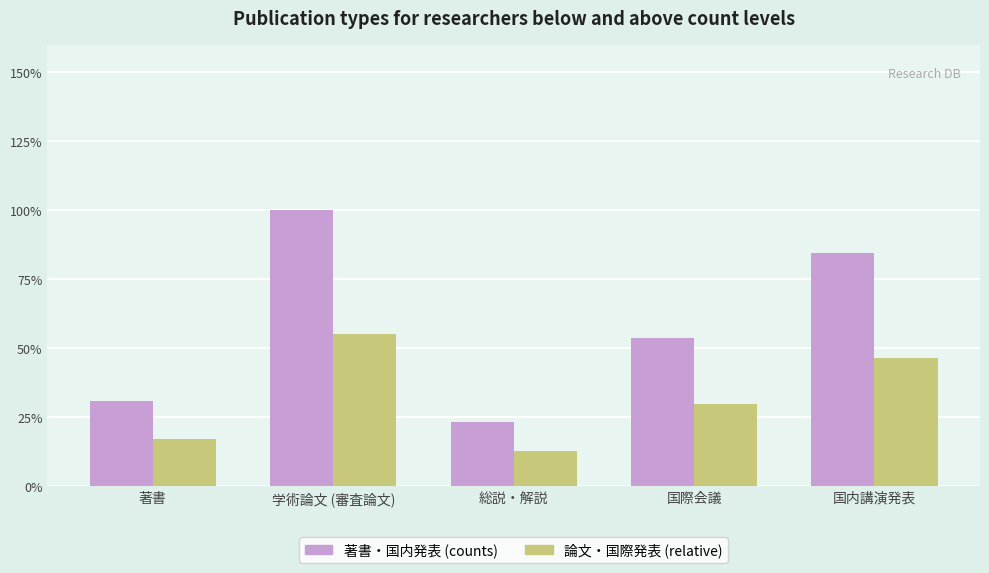

True or false: 論文・国際発表 (relative) has a value of 27.8 at 著書.

False